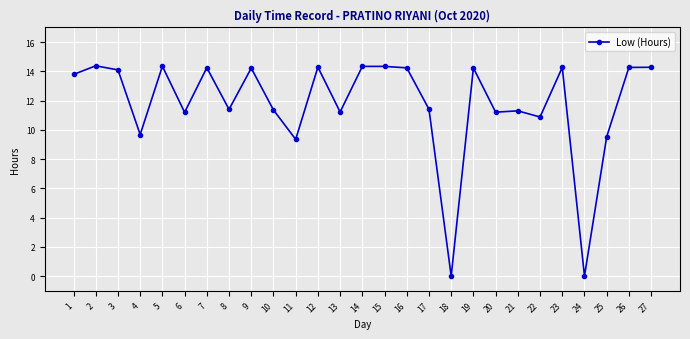

Does the chart display data point markers on the line(s)?

Yes